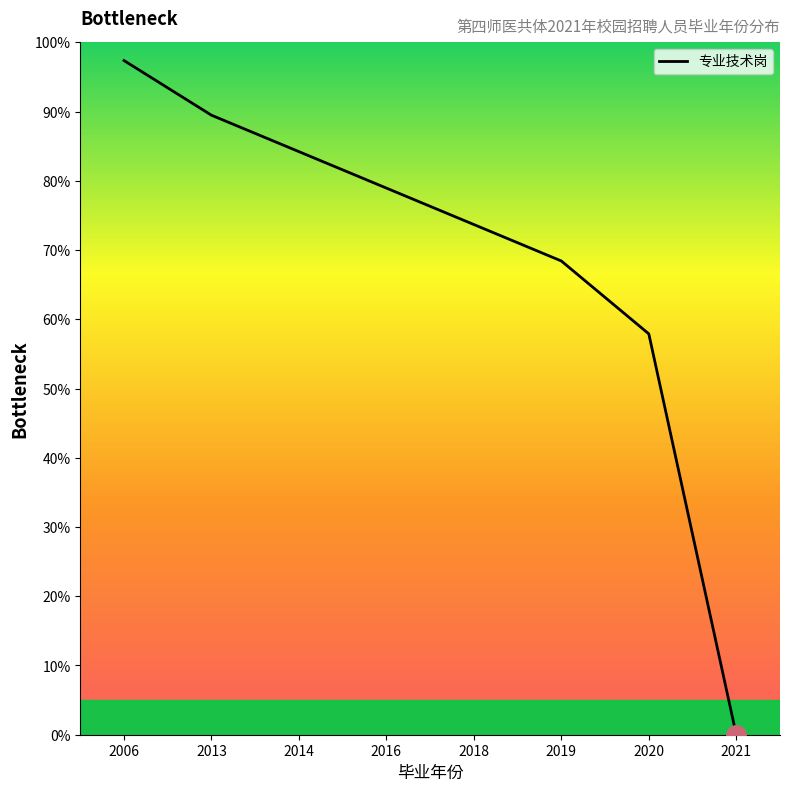

What is the sum of all values?

550.0